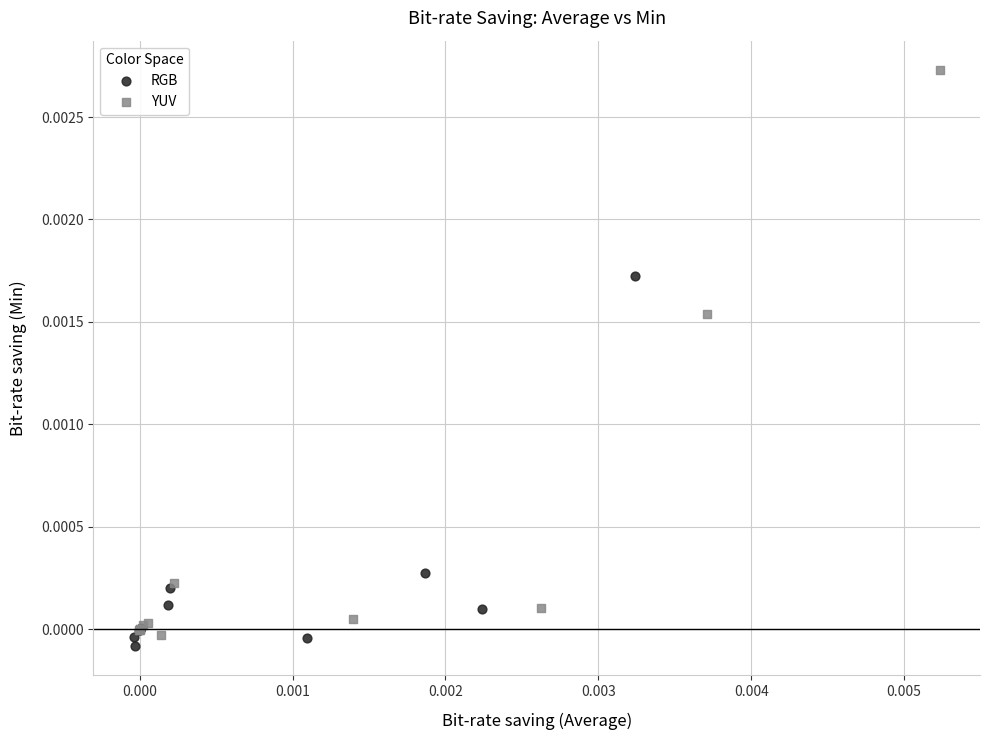

What are all the series names shown in the legend?

RGB, YUV